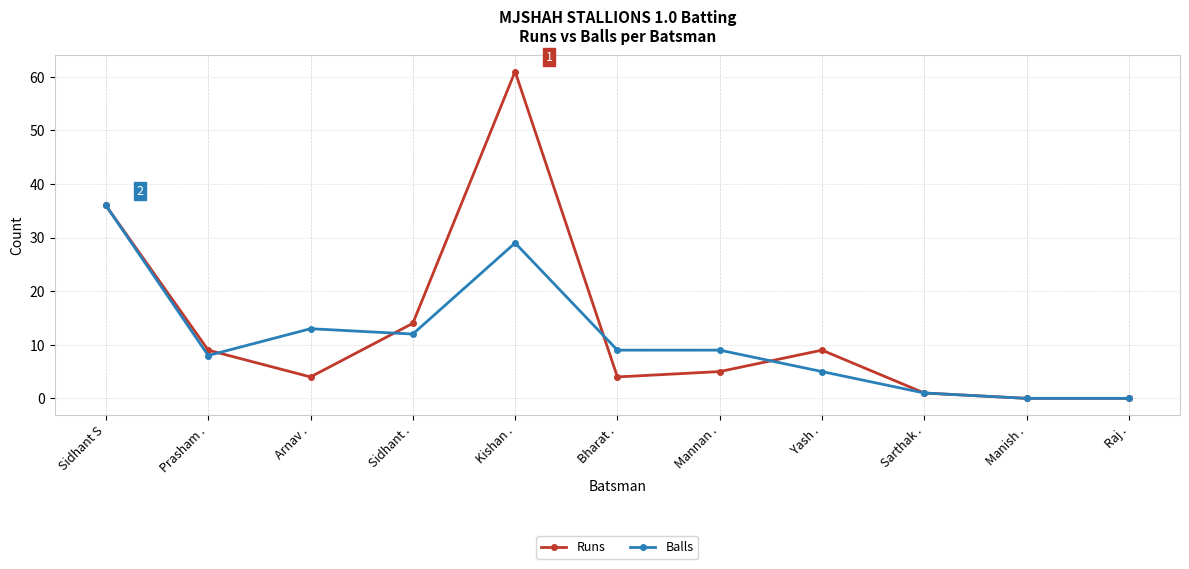

What position from the left is Arnav .?

3